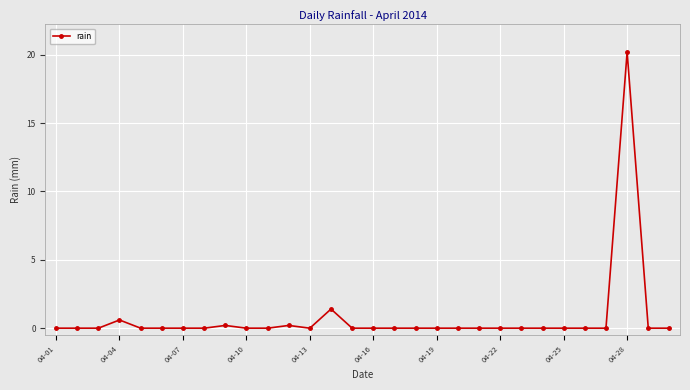

True or false: the data has more than 1 interior local peaks.

True